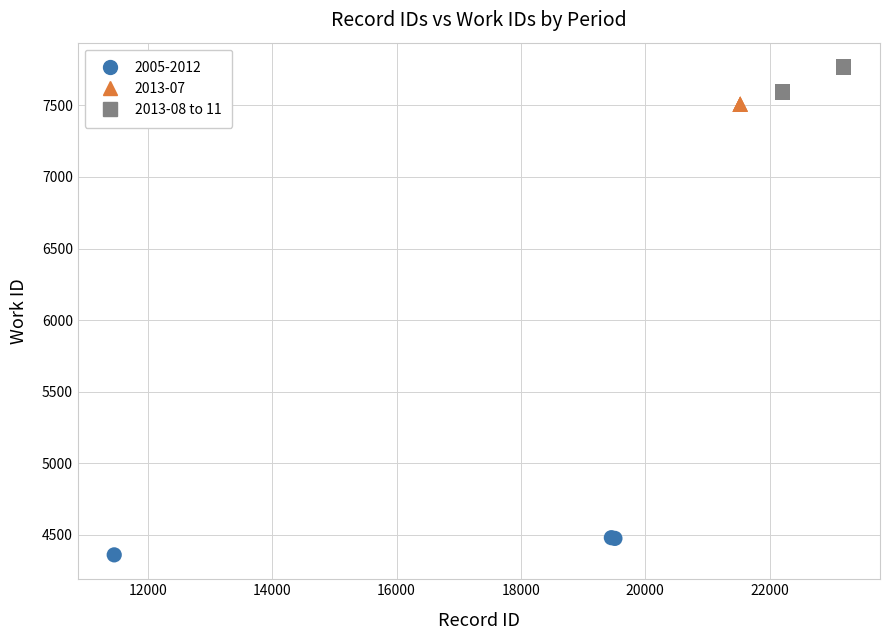

Which series reaches the maximum Y coordinate?

2013-08 to 11